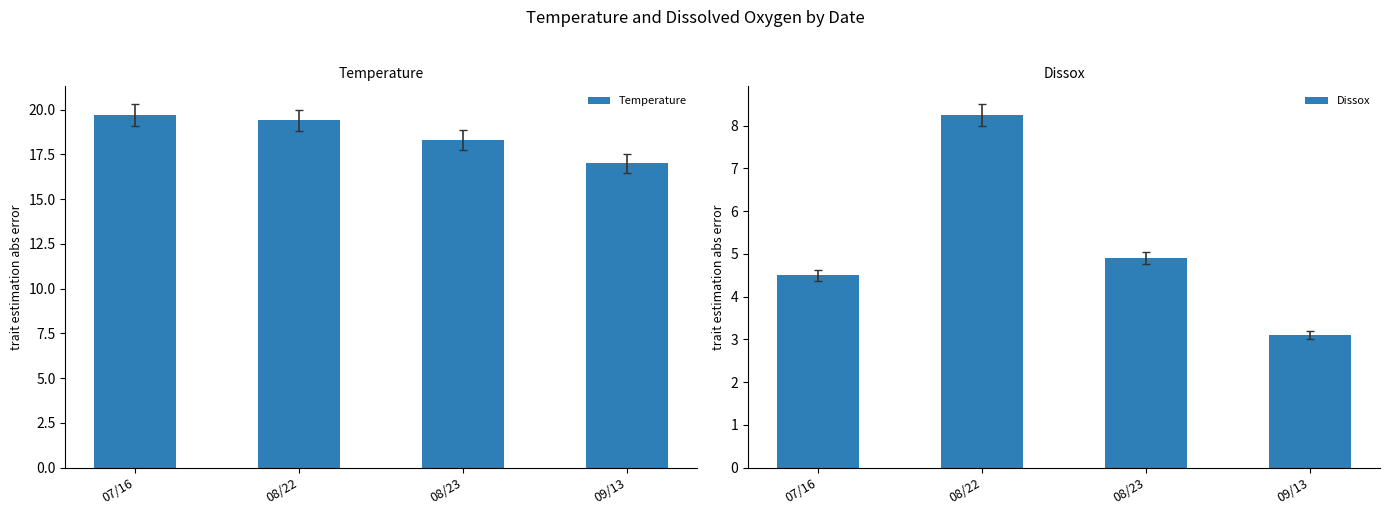

Reading right to left, transcribe all the data shown in this chart.

Temperature: 09/13=17.0	08/23=18.3	08/22=19.4	07/16=19.7
Dissox: 09/13=3.1	08/23=4.9	08/22=8.2	07/16=4.5